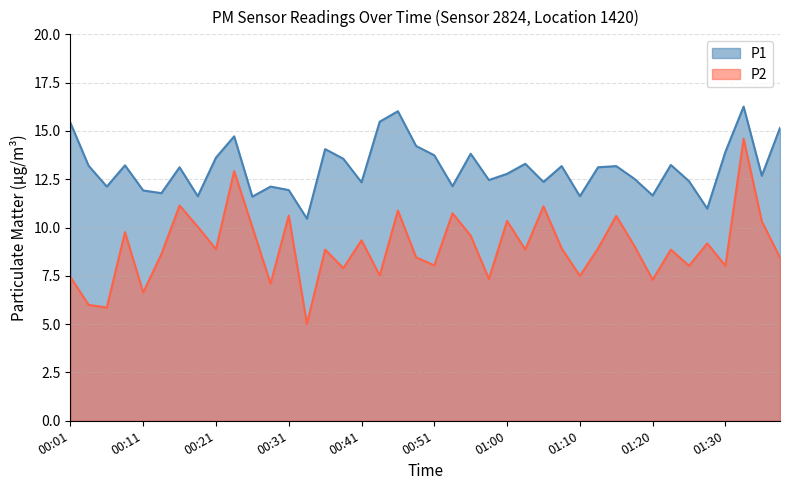

The P1 series shows 12.8 at 01:00. True or false?

True